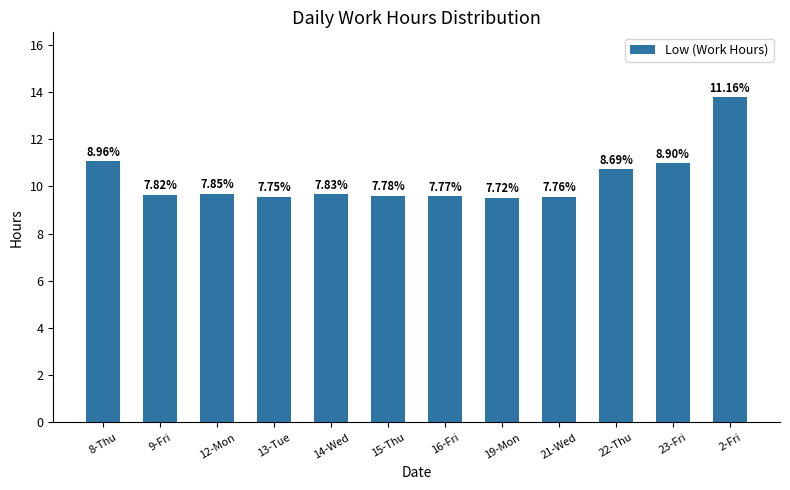

Are the bars horizontal?

No